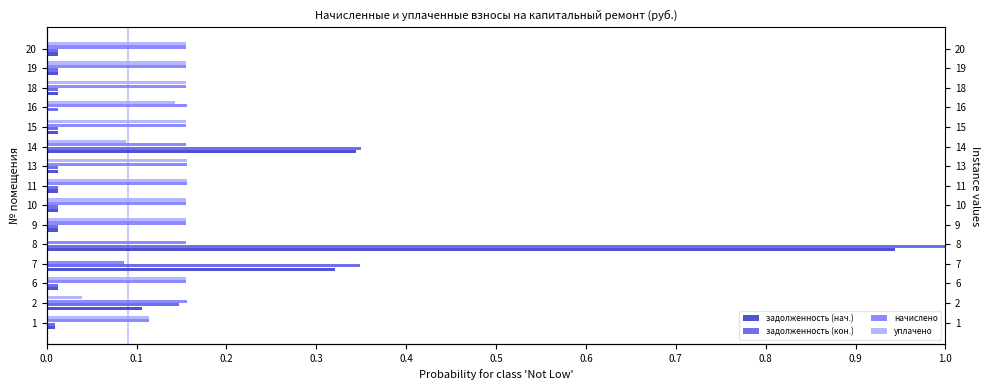

Are the bars horizontal?

Yes